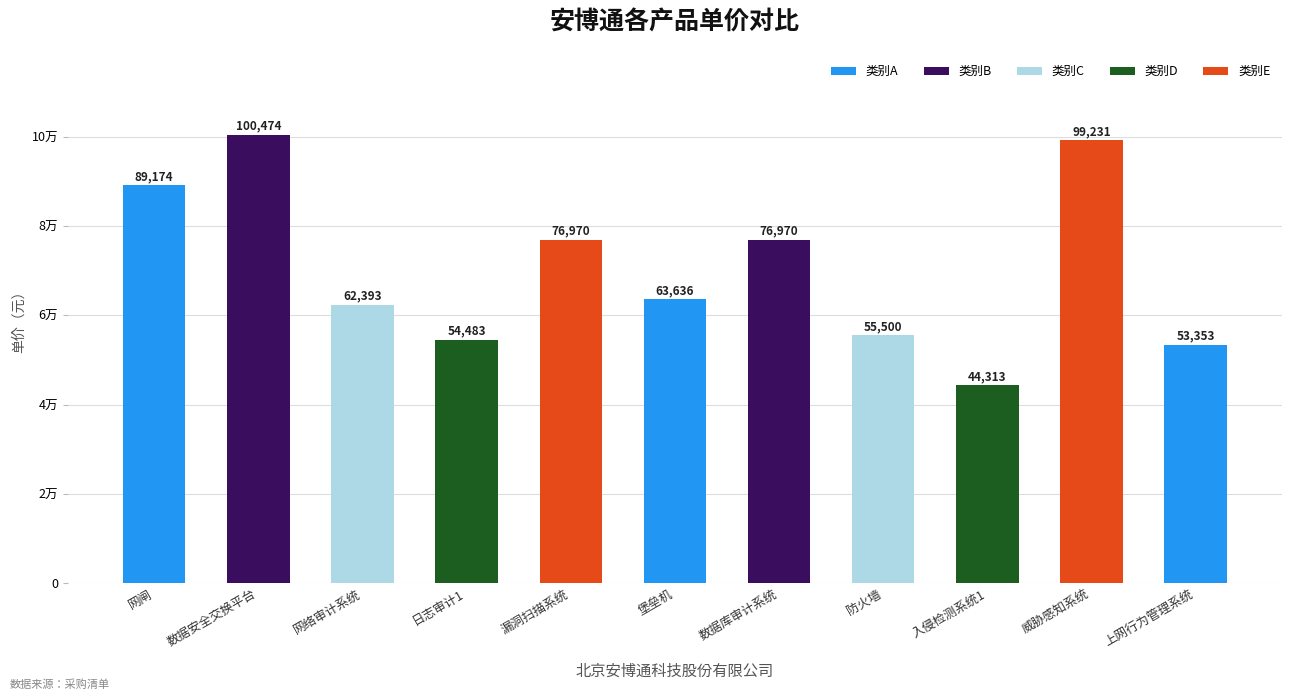

Rank the categories by value from lowest to highest.

入侵检测系统1, 上网行为管理系统, 日志审计1, 防火墙, 网络审计系统, 堡垒机, 漏洞扫描系统, 数据库审计系统, 网闸, 威胁感知系统, 数据安全交换平台